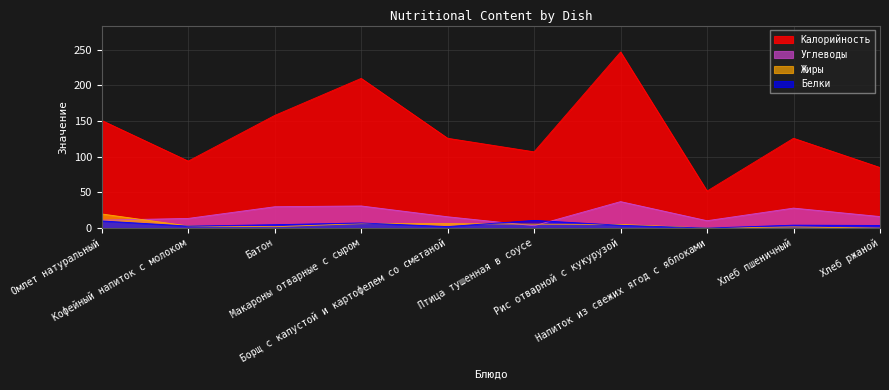

How many intersections are there between Белки and Углеводы?

2